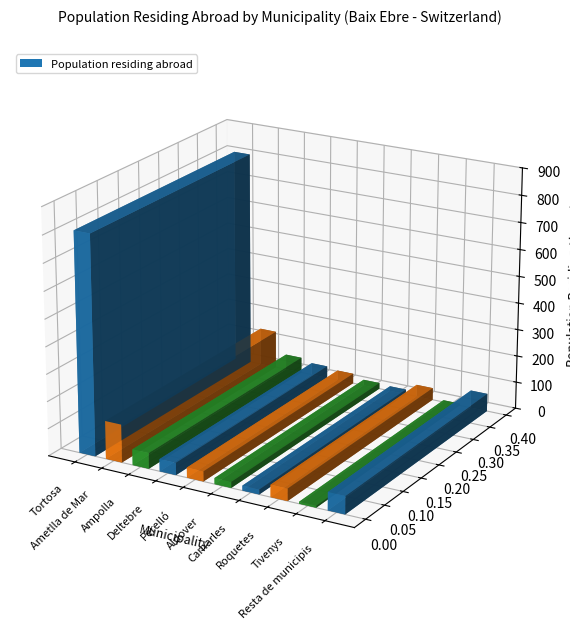

The chart shows a value of 140 at Ametlla de Mar. True or false?

True